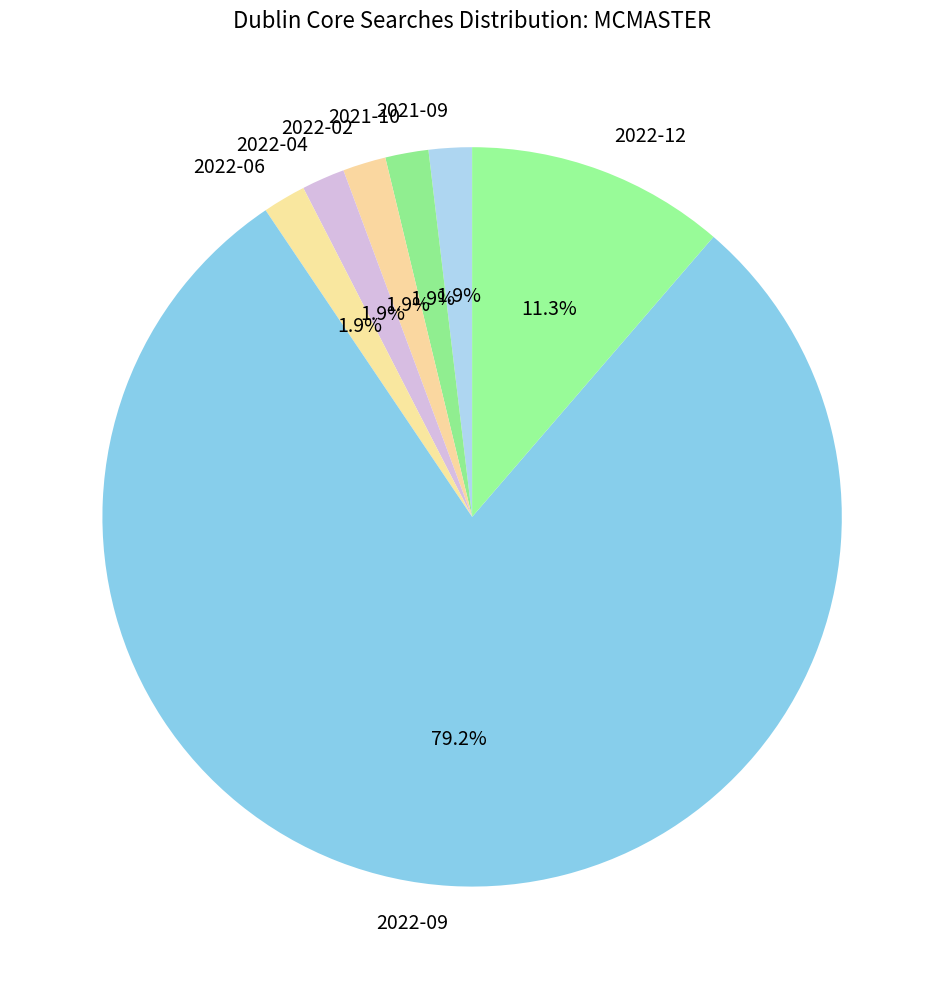

What is the largest slice in the pie chart?

2022-09